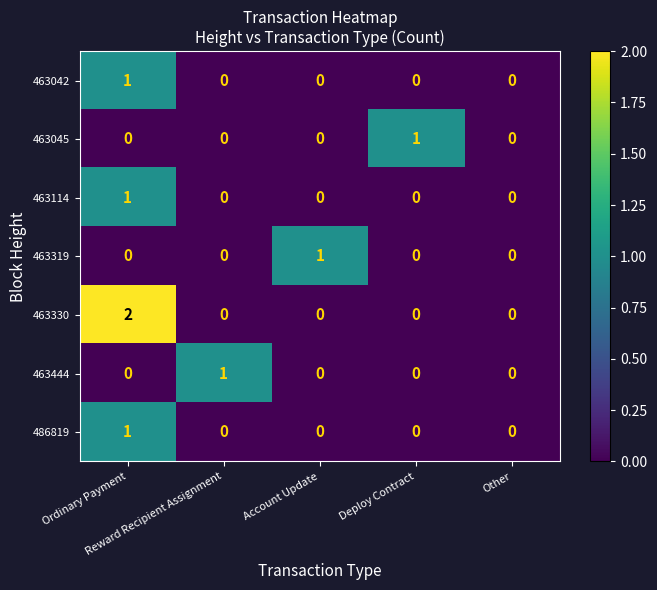

How many values in 463330 are above zero?

1